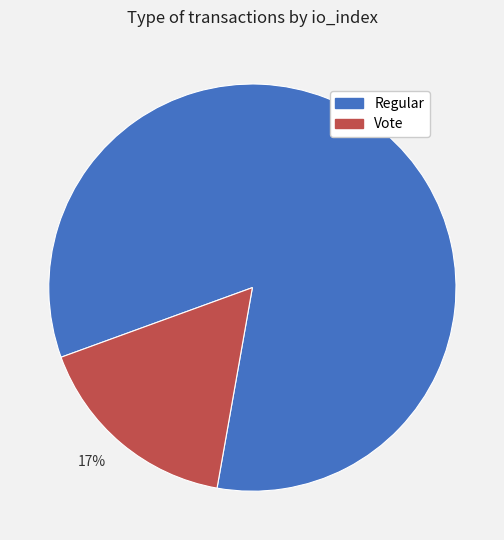

What is the smallest slice in the pie chart?

Vote